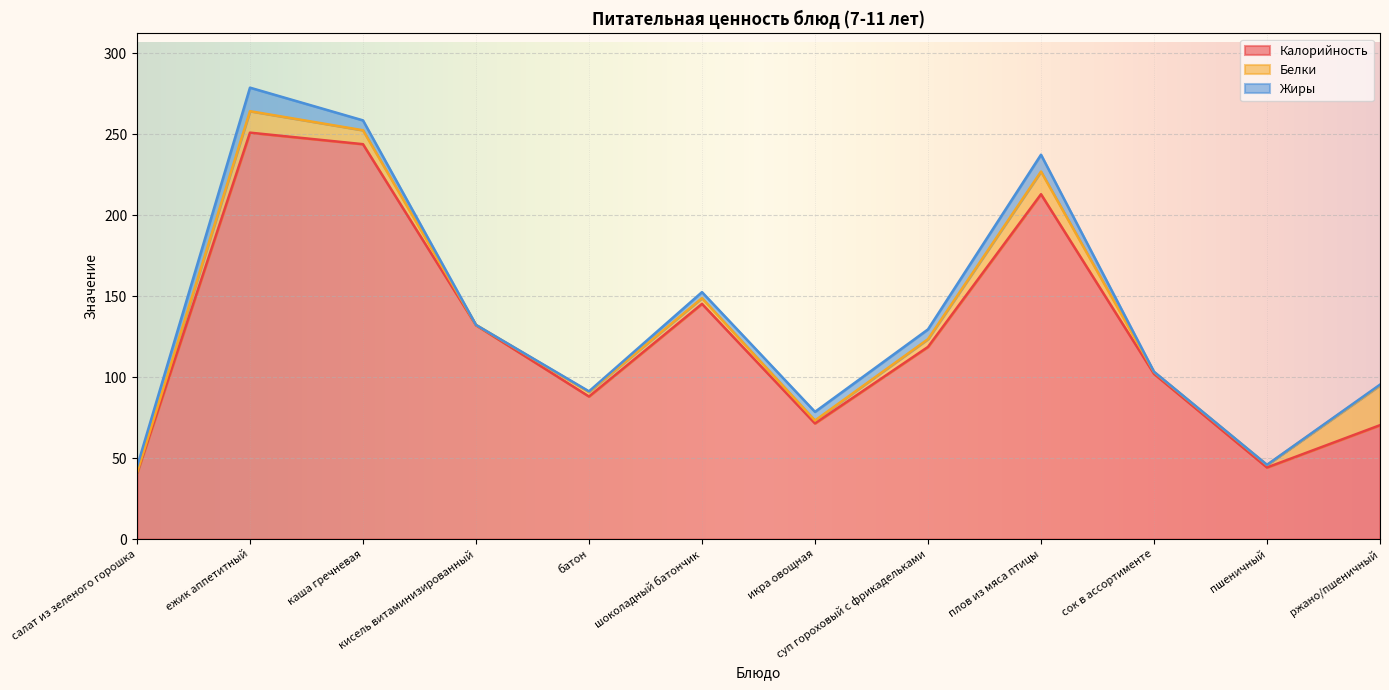

What is the difference between the highest and lowest values at ежик аппетитный?

237.6